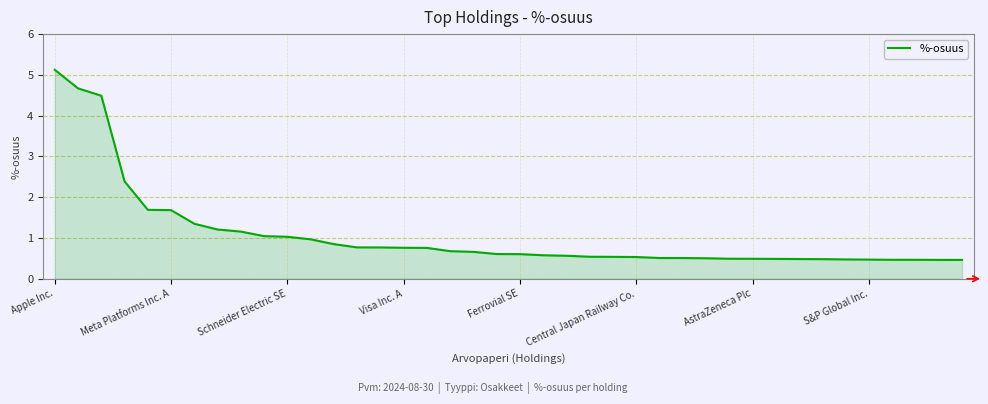

What is the maximum value shown in the chart?

5.1